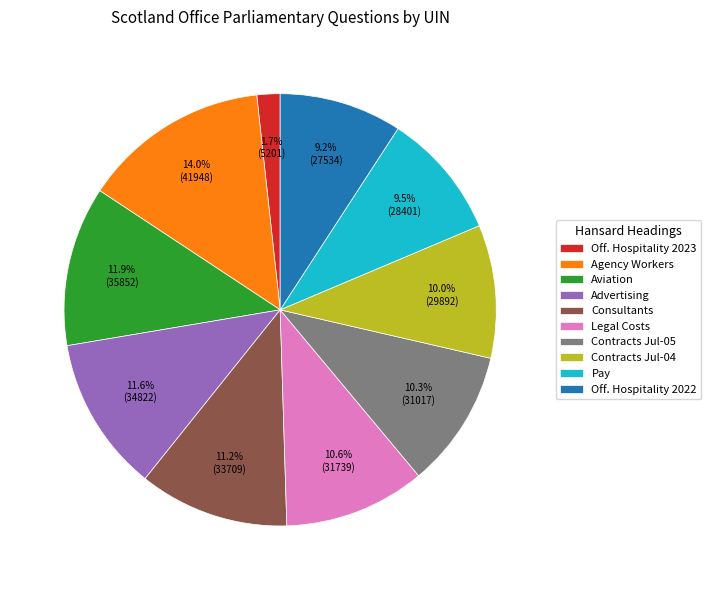

Which has a higher value, Contracts Jul-05 or Off. Hospitality 2022?

Contracts Jul-05